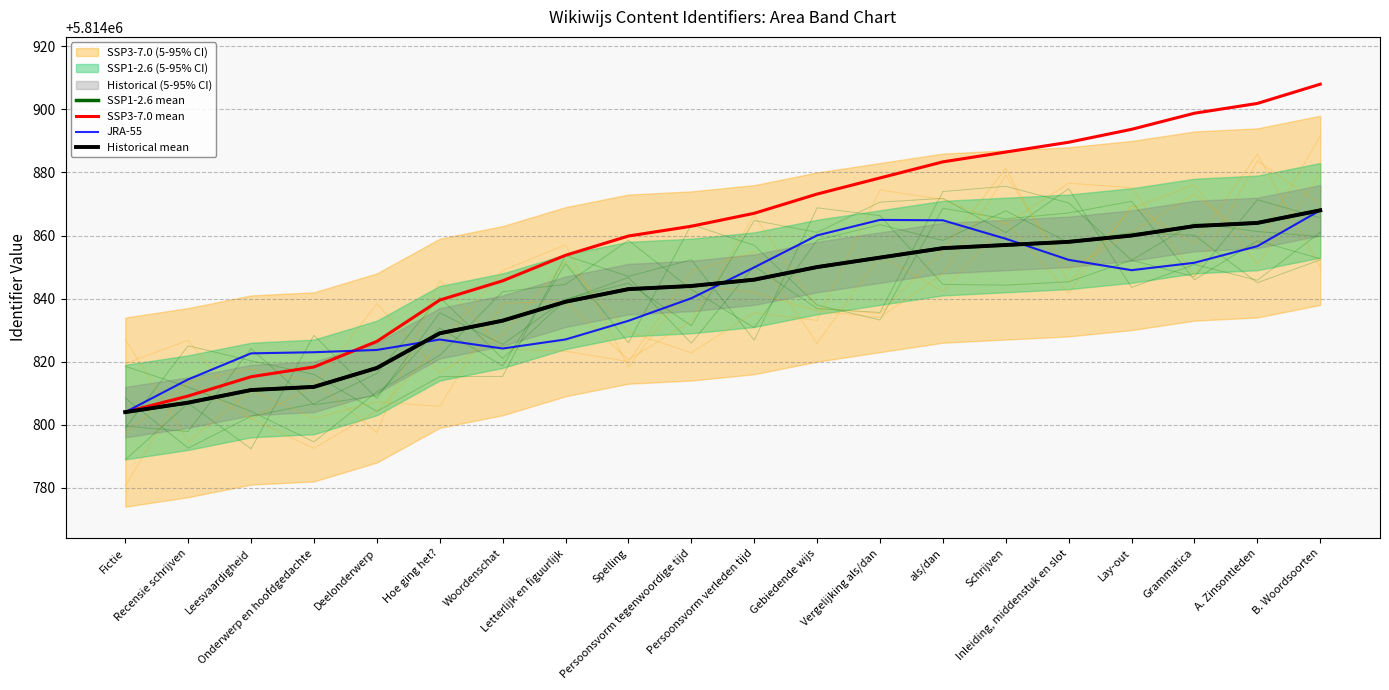

Reading right to left, extract all data points from this chart.

SSP1-2.6 mean: B. Woordsoorten=5814868.0	A. Zinsontleden=5814864.0	Grammatica=5814863.0	Lay-out=5814860.0	Inleiding, middenstuk en slot=5814858.0	Schrijven=5814857.0	als/dan=5814856.0	Vergelijking als/dan=5814853.0	Gebiedende wijs=5814850.0	Persoonsvorm verleden tijd=5814846.0	Persoonsvorm tegenwoordige tijd=5814844.0	Spelling=5814843.0	Letterlijk en figuurlijk=5814839.0	Woordenschat=5814833.0	Hoe ging het?=5814829.0	Deelonderwerp=5814818.0	Onderwerp en hoofdgedachte=5814812.0	Leesvaardigheid=5814811.0	Recensie schrijven=5814807.0	Fictie=5814804.0
SSP3-7.0 mean: B. Woordsoorten=5814908.0	A. Zinsontleden=5814901.9	Grammatica=5814898.8	Lay-out=5814893.7	Inleiding, middenstuk en slot=5814889.6	Schrijven=5814886.5	als/dan=5814883.4	Vergelijking als/dan=5814878.3	Gebiedende wijs=5814873.2	Persoonsvorm verleden tijd=5814867.1	Persoonsvorm tegenwoordige tijd=5814862.9	Spelling=5814859.8	Letterlijk en figuurlijk=5814853.7	Woordenschat=5814845.6	Hoe ging het?=5814839.5	Deelonderwerp=5814826.4	Onderwerp en hoofdgedachte=5814818.3	Leesvaardigheid=5814815.2	Recensie schrijven=5814809.1	Fictie=5814804.0
JRA-55: B. Woordsoorten=5814868.0	A. Zinsontleden=5814856.6	Grammatica=5814851.4	Lay-out=5814849.0	Inleiding, middenstuk en slot=5814852.3	Schrijven=5814859.0	als/dan=5814864.8	Vergelijking als/dan=5814865.0	Gebiedende wijs=5814860.0	Persoonsvorm verleden tijd=5814849.9	Persoonsvorm tegenwoordige tijd=5814840.1	Spelling=5814833.0	Letterlijk en figuurlijk=5814827.0	Woordenschat=5814824.2	Hoe ging het?=5814827.0	Deelonderwerp=5814823.7	Onderwerp en hoofdgedachte=5814823.0	Leesvaardigheid=5814822.6	Recensie schrijven=5814814.4	Fictie=5814804.0
Historical mean: B. Woordsoorten=5814868.0	A. Zinsontleden=5814864.0	Grammatica=5814863.0	Lay-out=5814860.0	Inleiding, middenstuk en slot=5814858.0	Schrijven=5814857.0	als/dan=5814856.0	Vergelijking als/dan=5814853.0	Gebiedende wijs=5814850.0	Persoonsvorm verleden tijd=5814846.0	Persoonsvorm tegenwoordige tijd=5814844.0	Spelling=5814843.0	Letterlijk en figuurlijk=5814839.0	Woordenschat=5814833.0	Hoe ging het?=5814829.0	Deelonderwerp=5814818.0	Onderwerp en hoofdgedachte=5814812.0	Leesvaardigheid=5814811.0	Recensie schrijven=5814807.0	Fictie=5814804.0